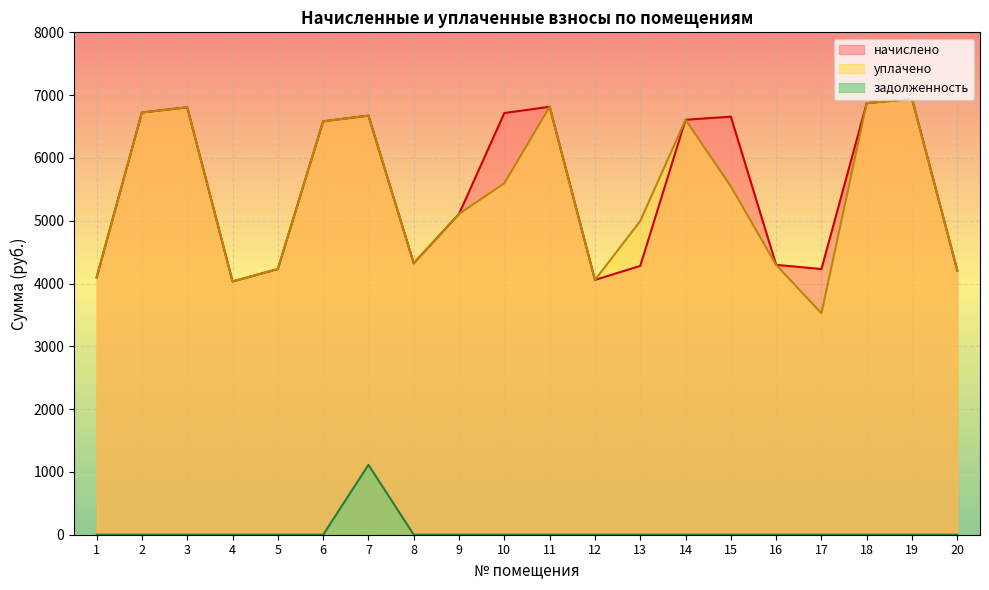

What is the maximum value shown in the chart?

6938.6